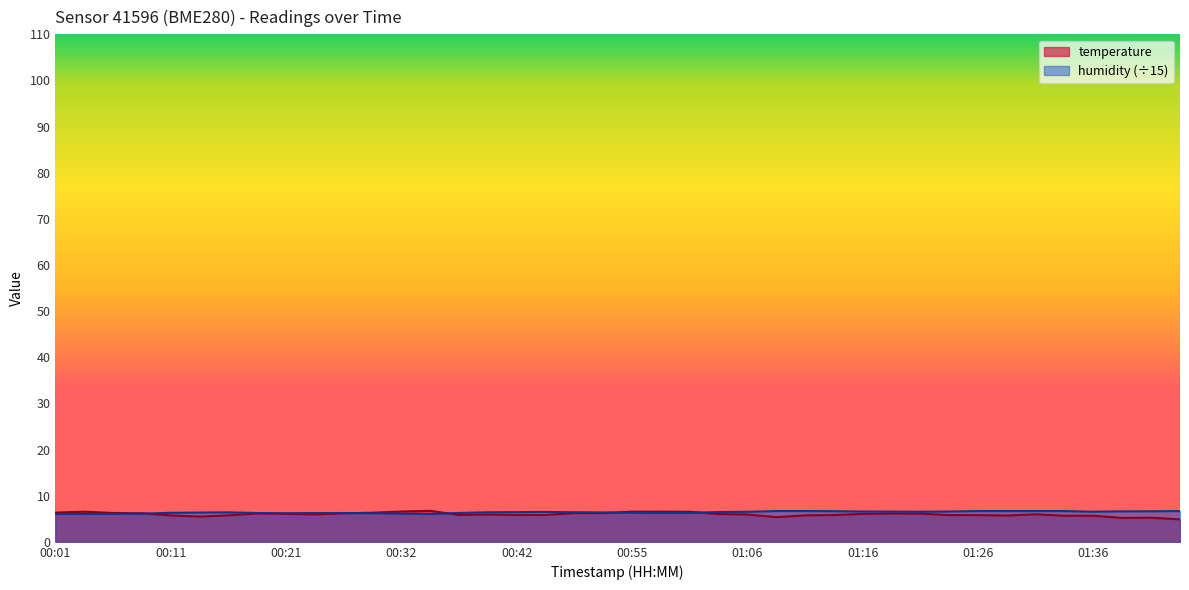

What is the average value of the humidity series?

6.4